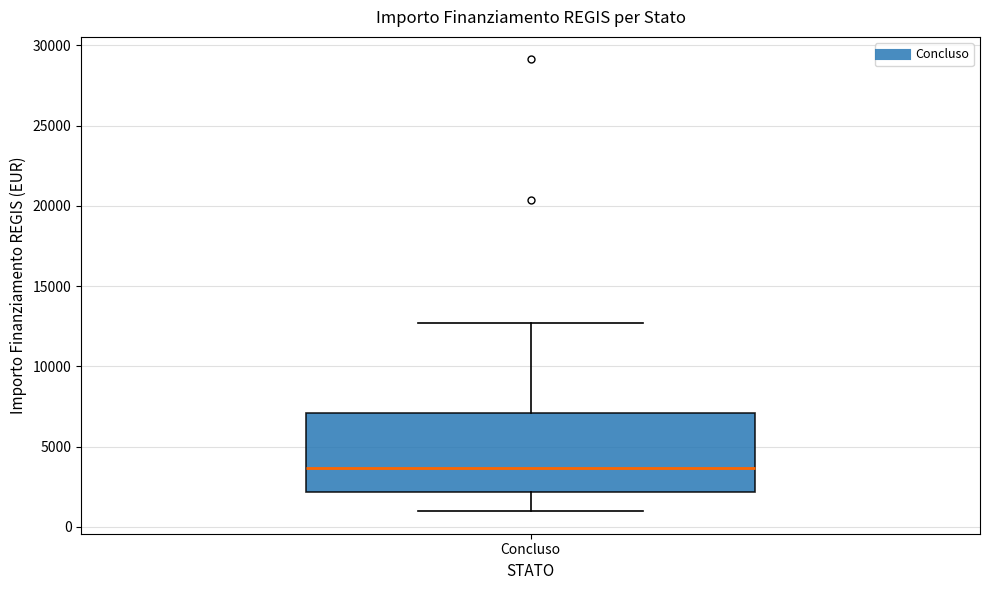

Read this box plot against the y-axis: the position of the median line, the range covered by the box, and the ends of both whiskers. The values are not printed on the chart, so give them approximately, as read against the axis.

median 3500, box 2000 to 7000, whiskers 1000 to 12500